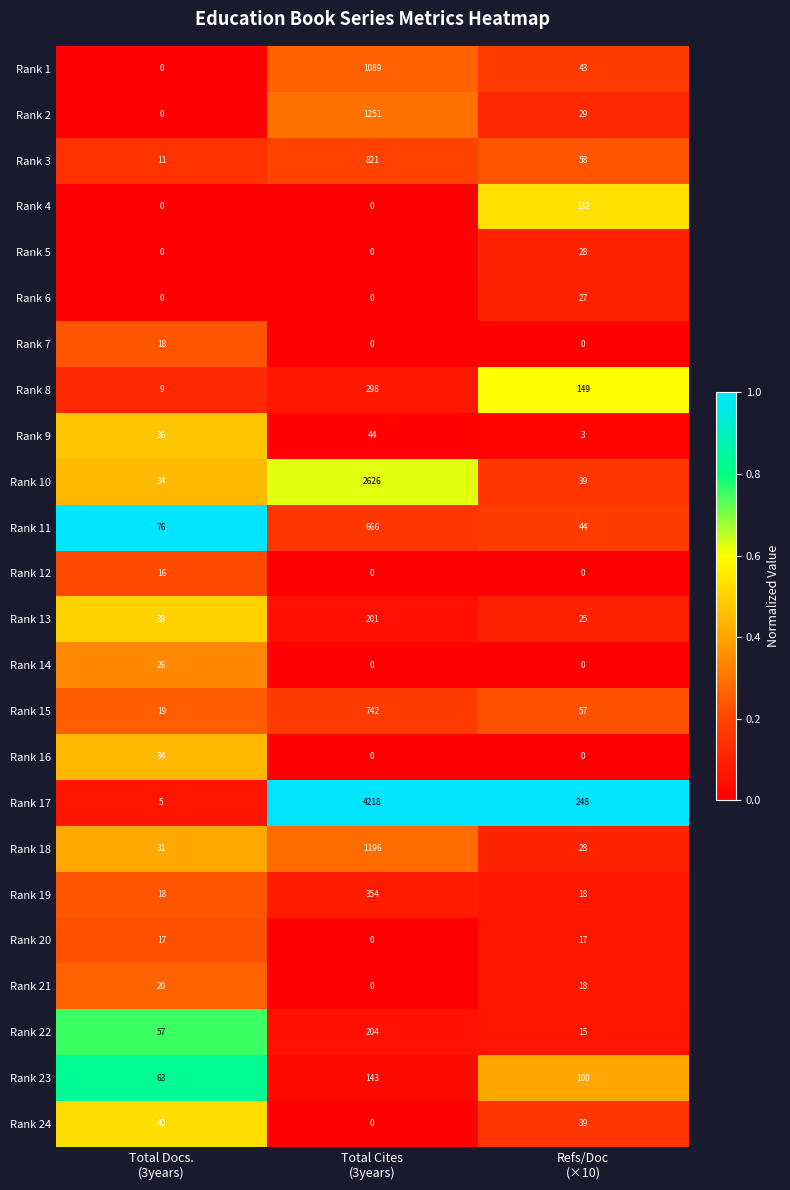

Which series has the largest range (max minus min)?

Rank 17